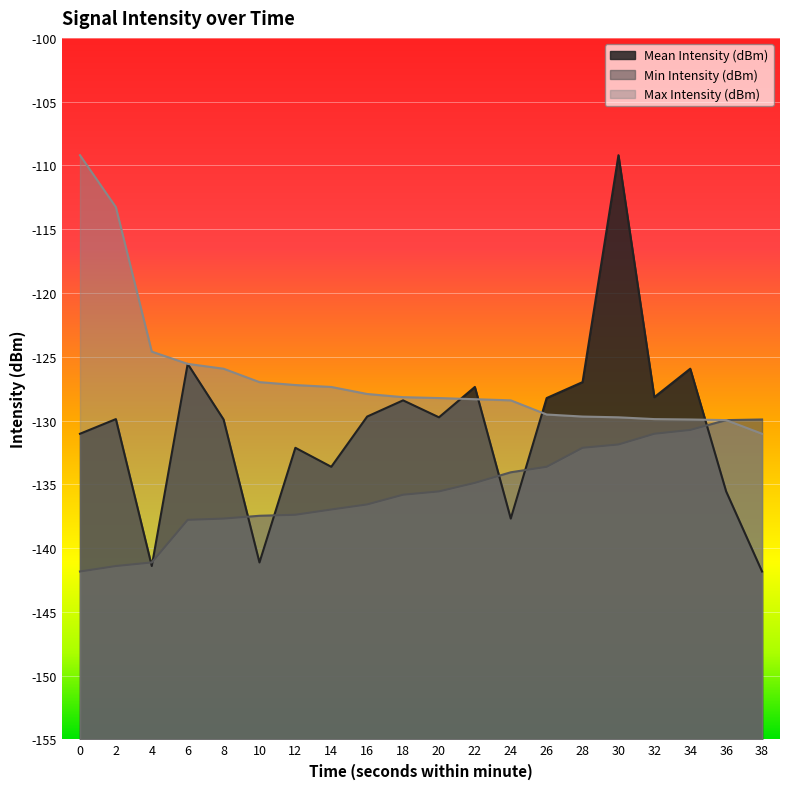

What is the lowest value of the Max Intensity (dBm) series?

-131.0